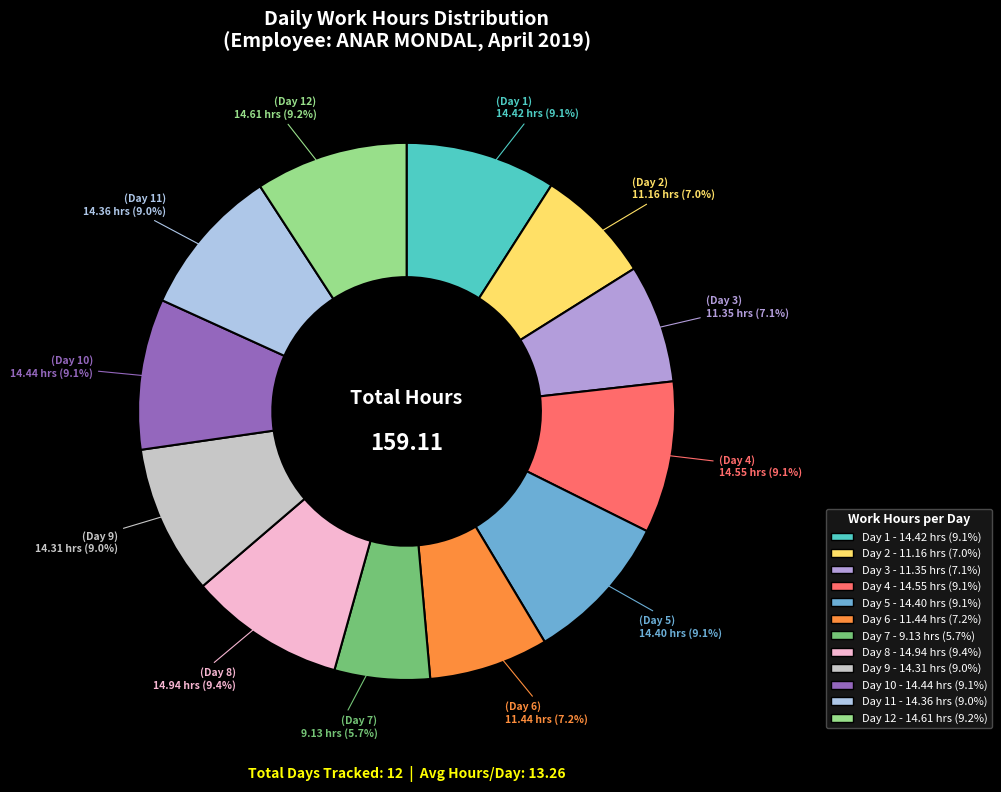

Is there a majority slice in this chart?

No